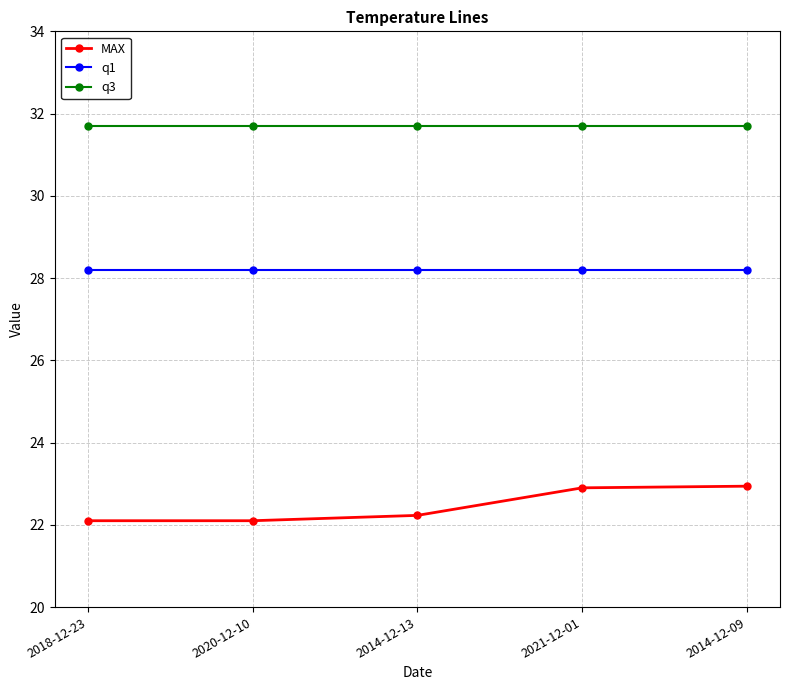

What position from the left is 2018-12-23?

1